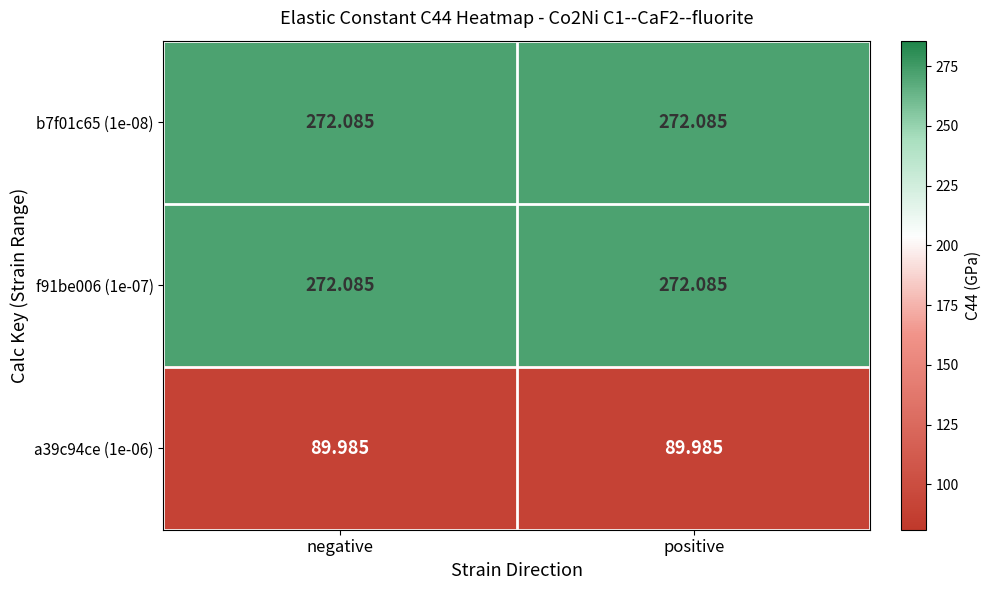

Is the value of f91be006 (1e-07) at negative greater than the value of a39c94ce (1e-06) at negative?

Yes